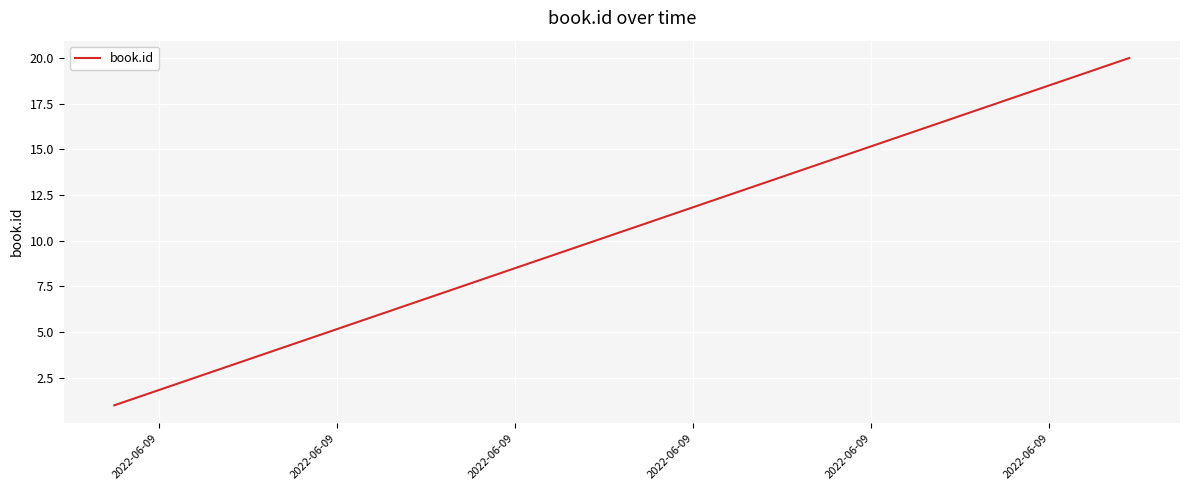

Does the chart have visible grid lines?

Yes